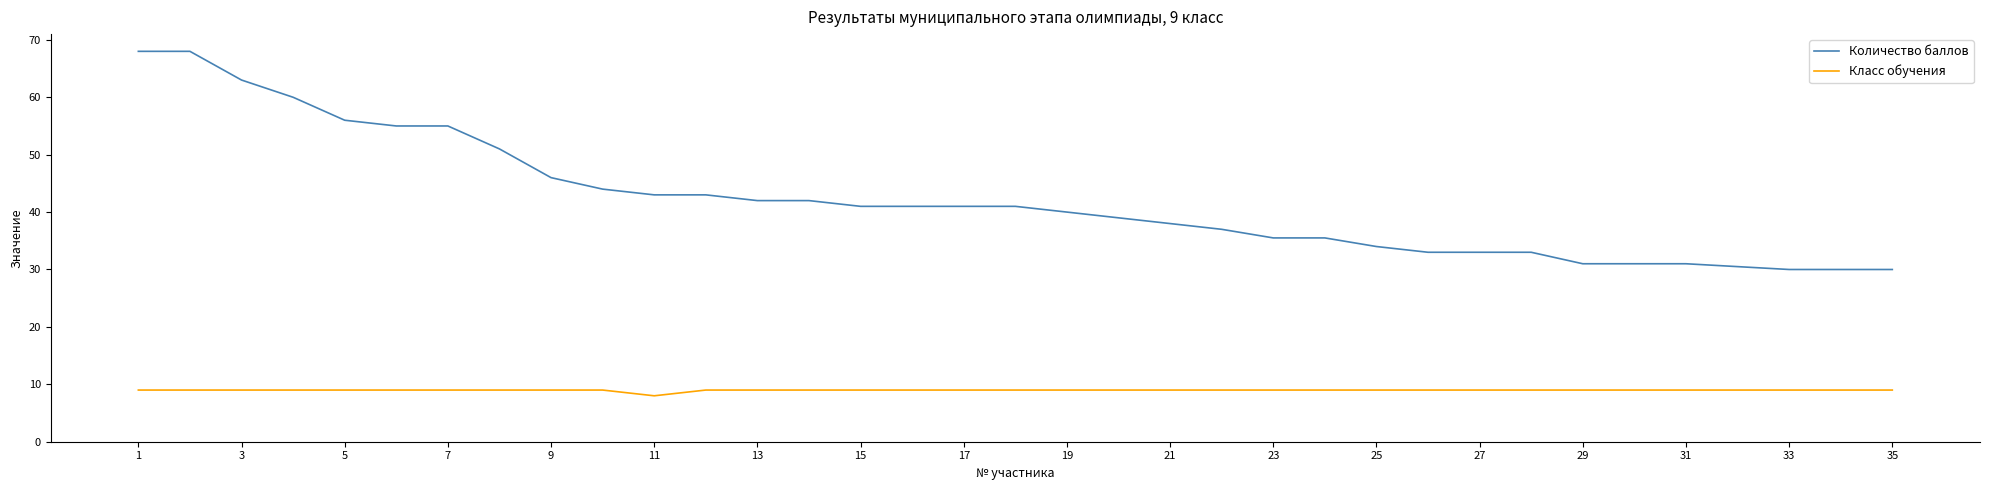

What is the highest value of the Класс обучения series?

9.0